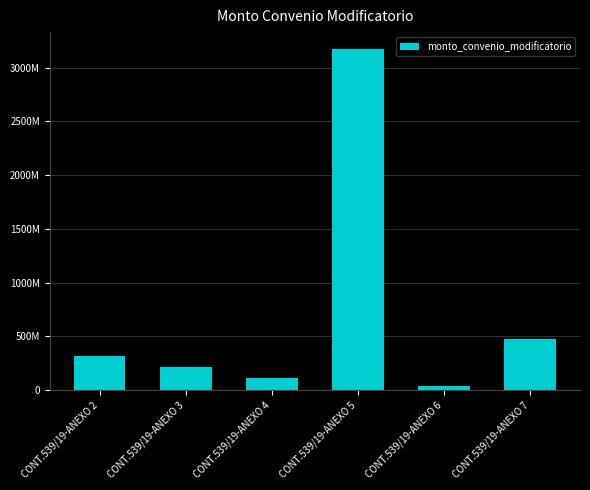

Reading right to left, what are all the values shown in this chart?

475888800	37994400	3172500000	109900000	215688000	320077500